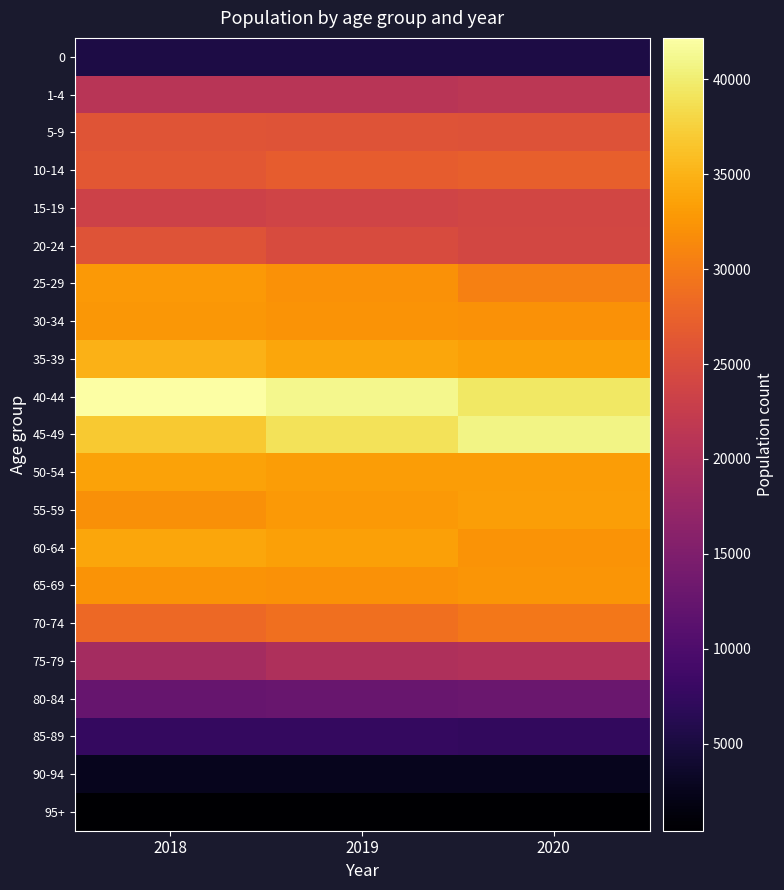

How many categories are shown in the chart?

3